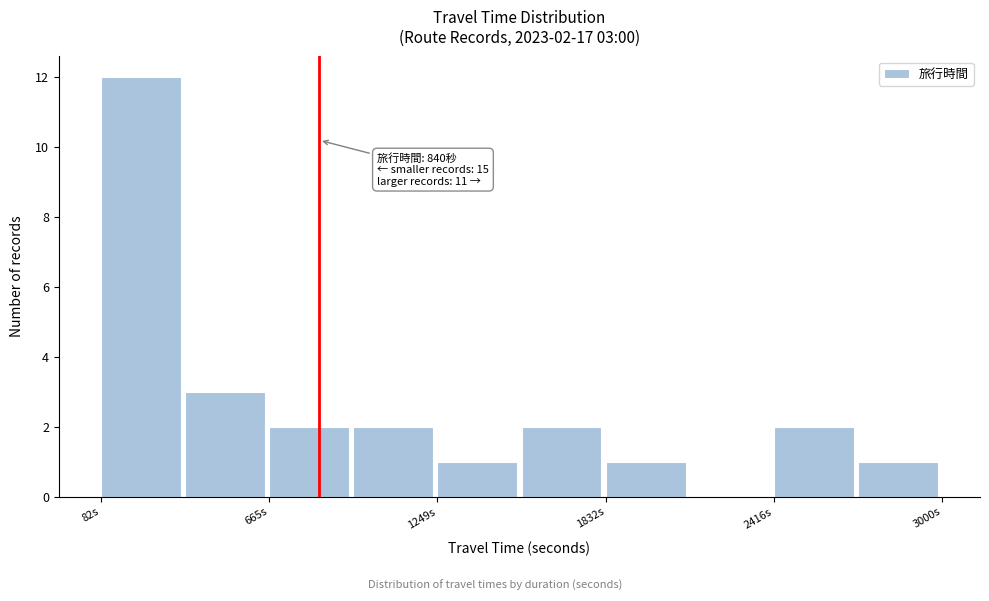

Read against the x-axis, roughly where is the centre of the tallest bar?

200